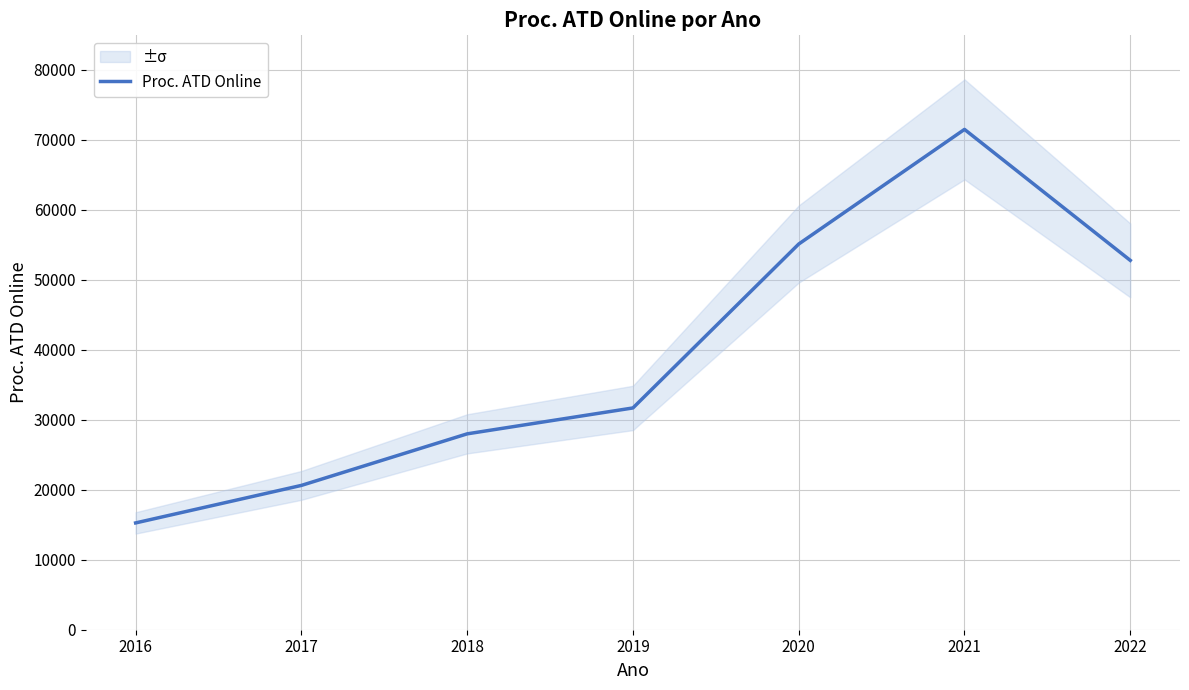

Where is the data nearest to the value 43362?

2022